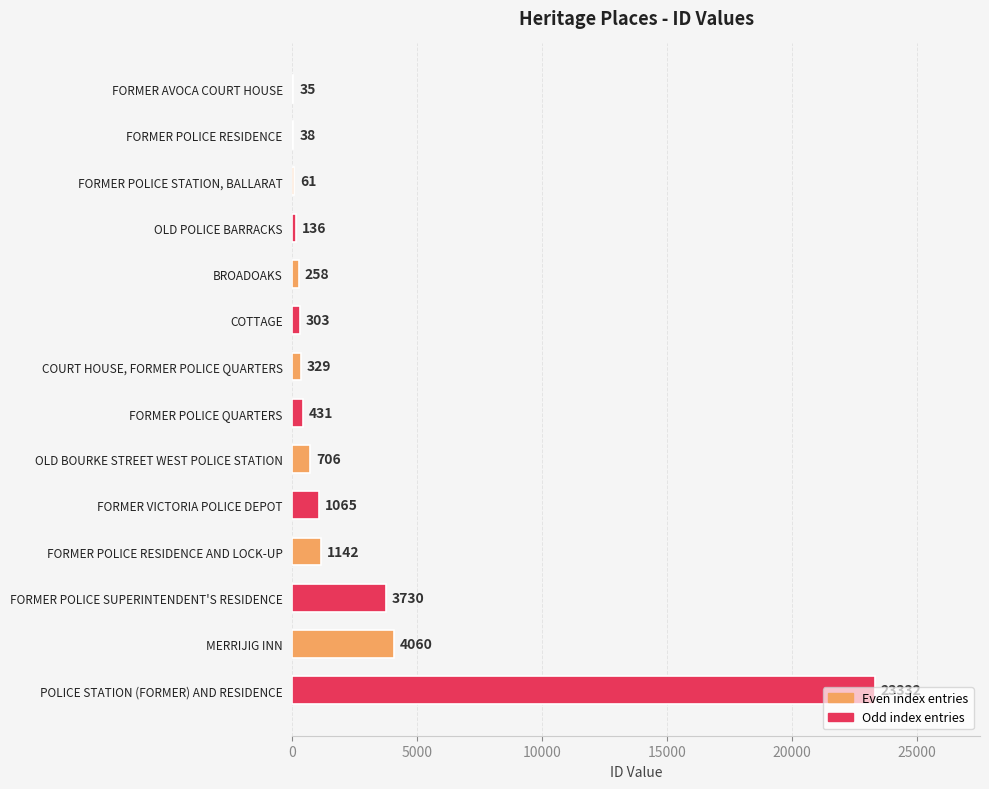

Which category has the highest value across all series?

POLICE STATION (FORMER) AND RESIDENCE